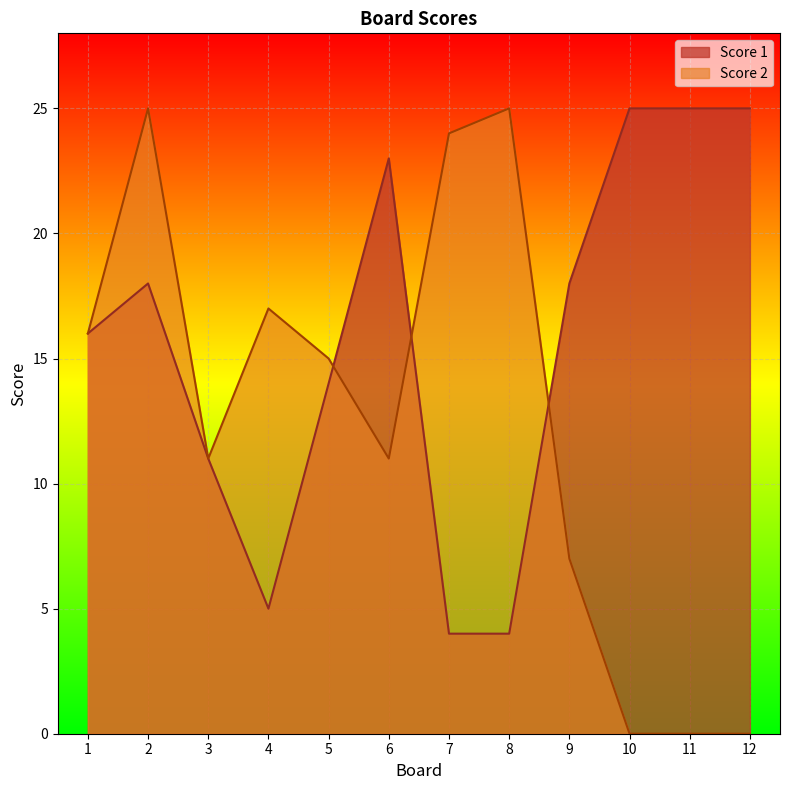

How many data points in Score 1 are less than 18?

6